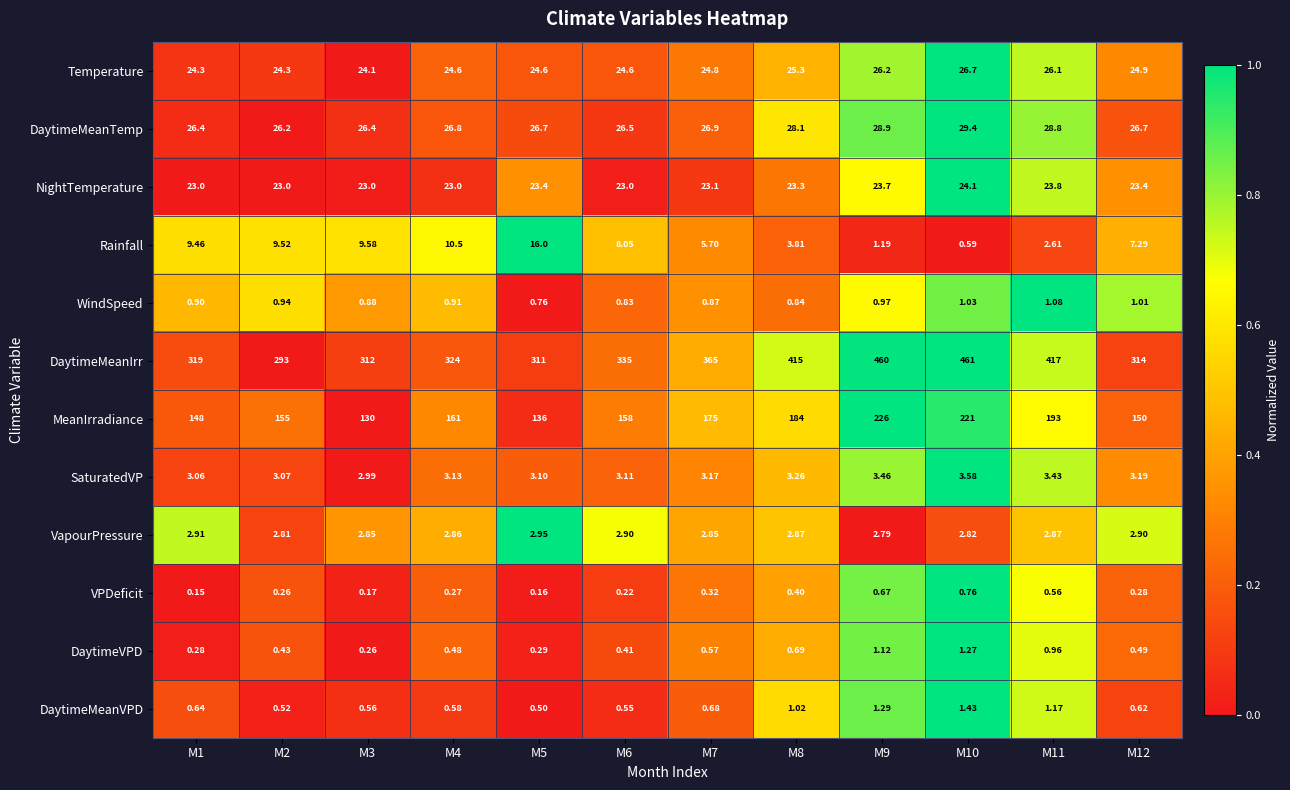

Which series changed the most between M6 and M11?

DaytimeMeanIrr